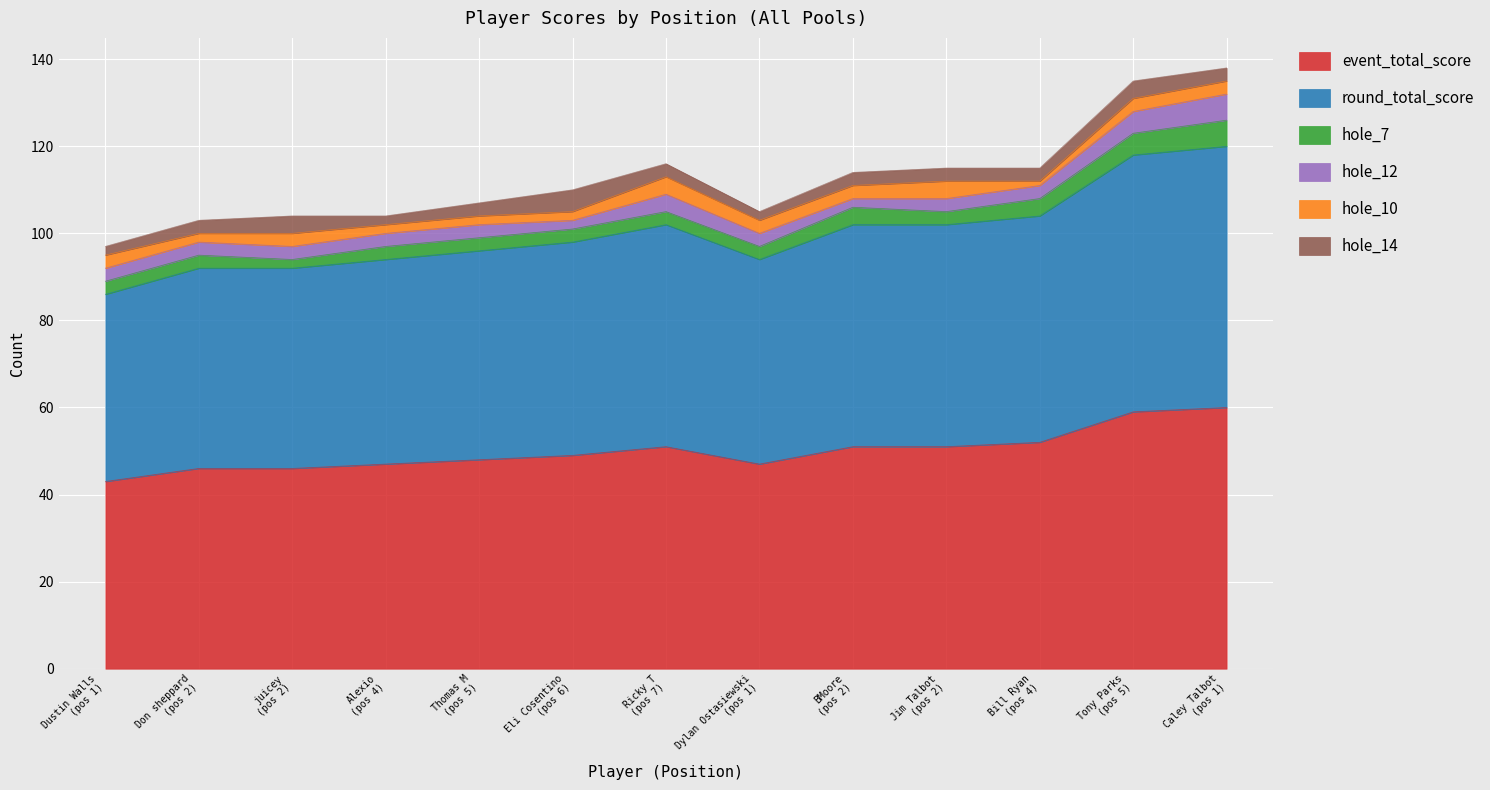

The event_total_score series shows 29 at 2. True or false?

False